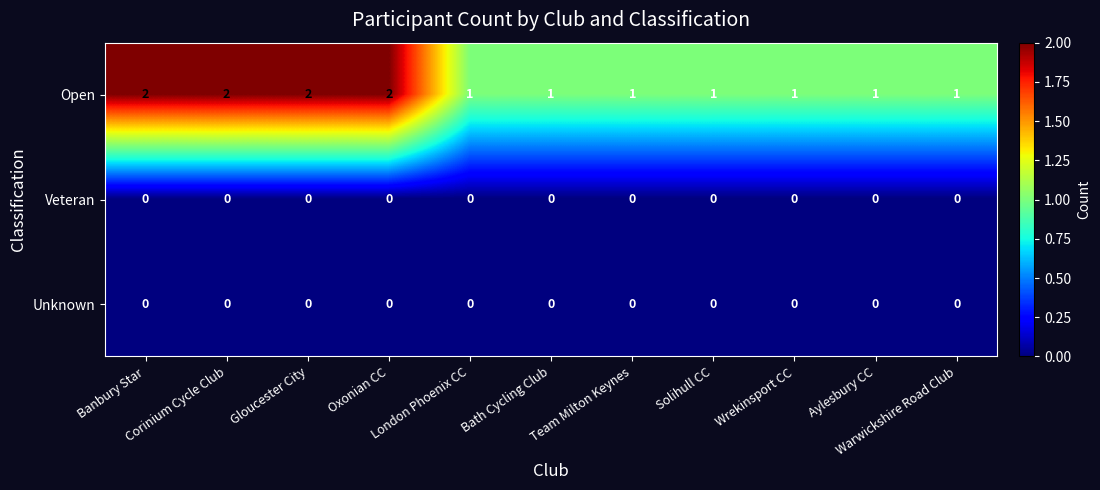

Which series has the widest spread of values?

Open